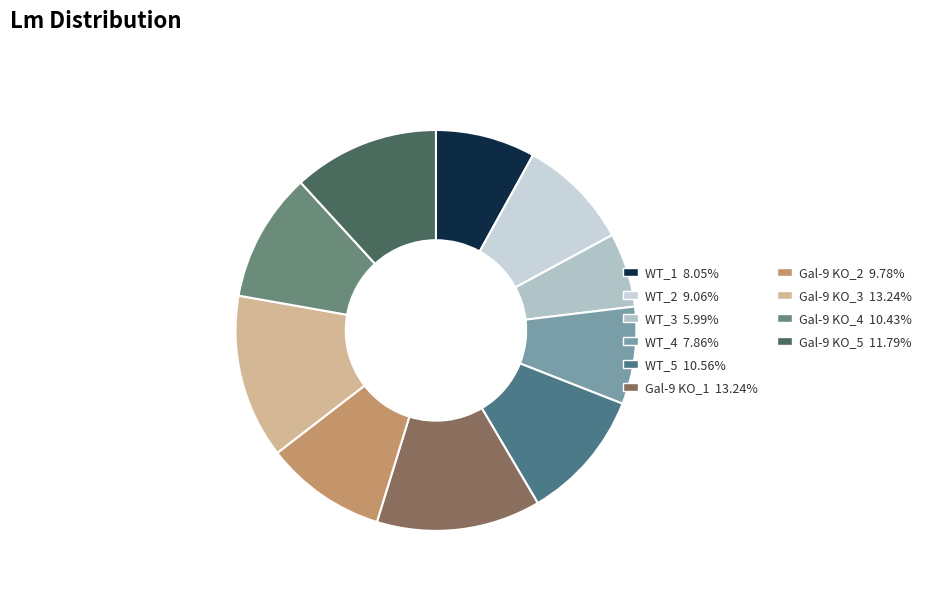

How many slices are in this pie chart?

10